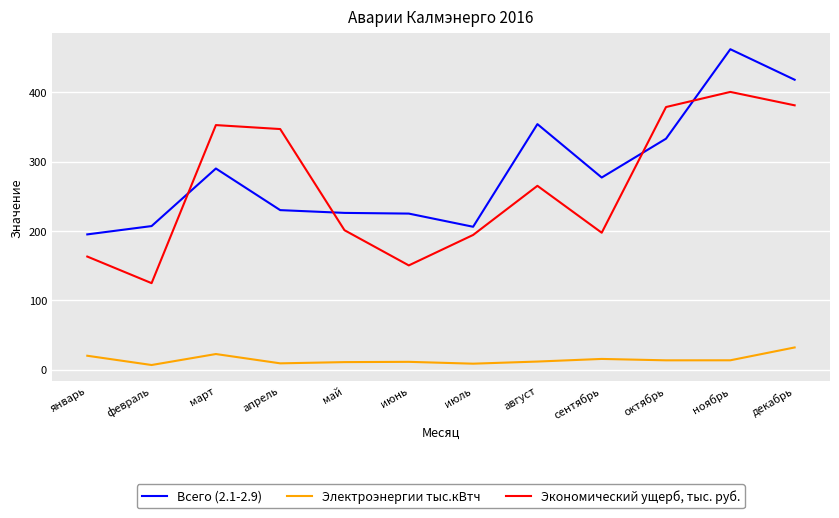

True or false: Всего (2.1-2.9) and Электроэнергии тыс.кВтч cross at least once.

False